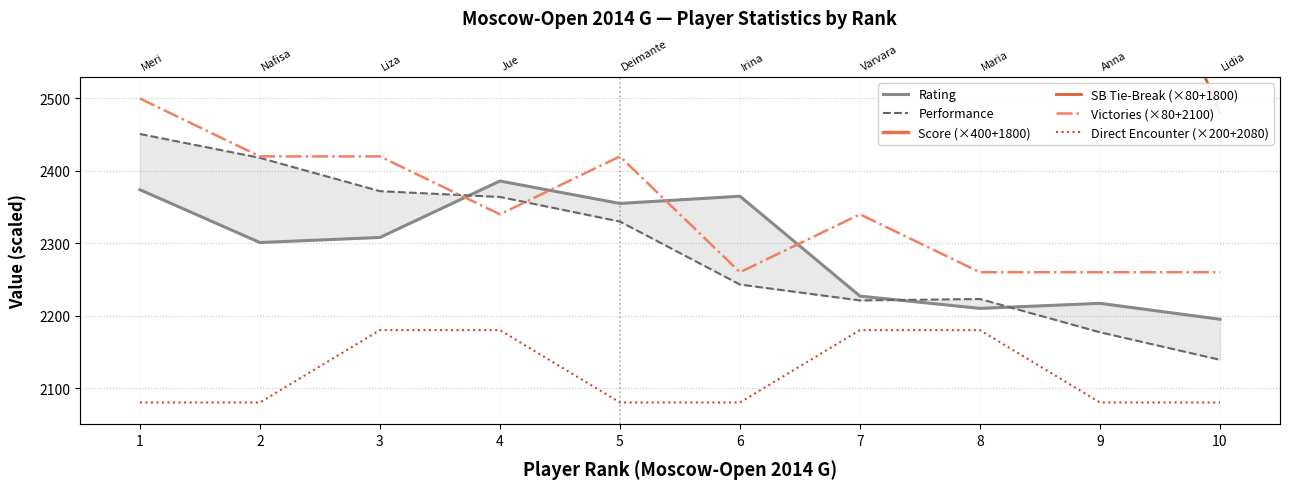

Which series changed the most between 3 and 9?

Score (×400+1800)